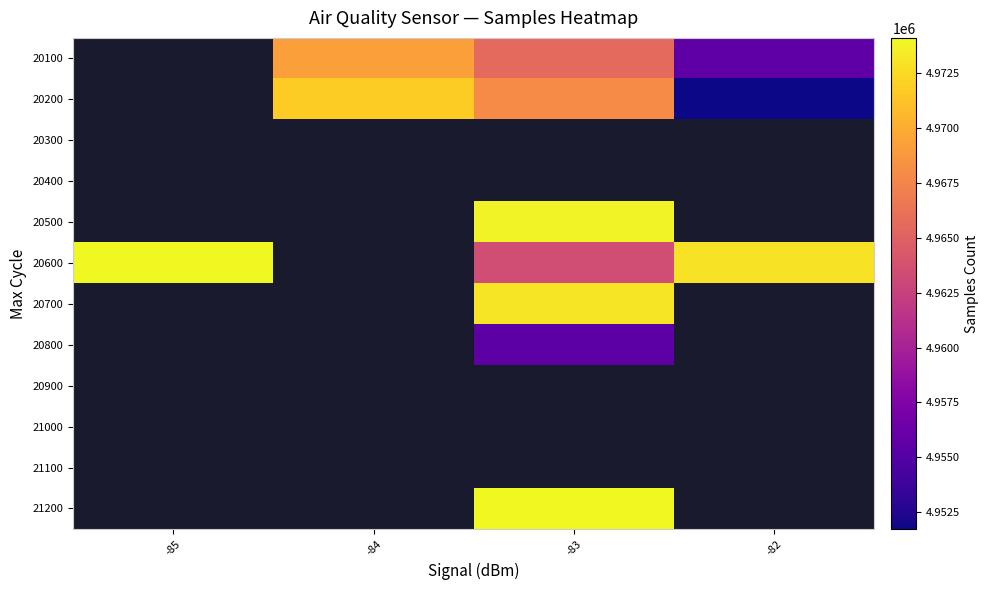

How many categories are shown in the chart?

4